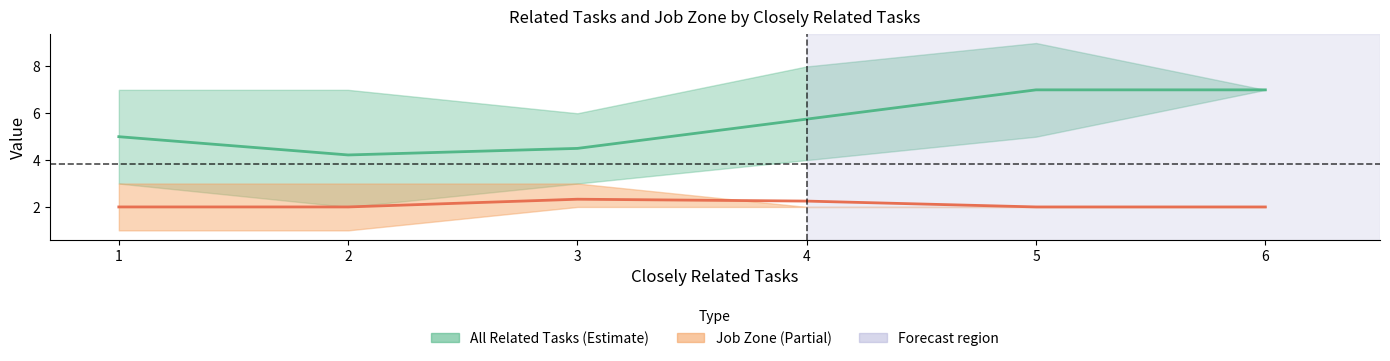

What is the difference between the maximum and minimum values in the Job Zone mean series?

0.3